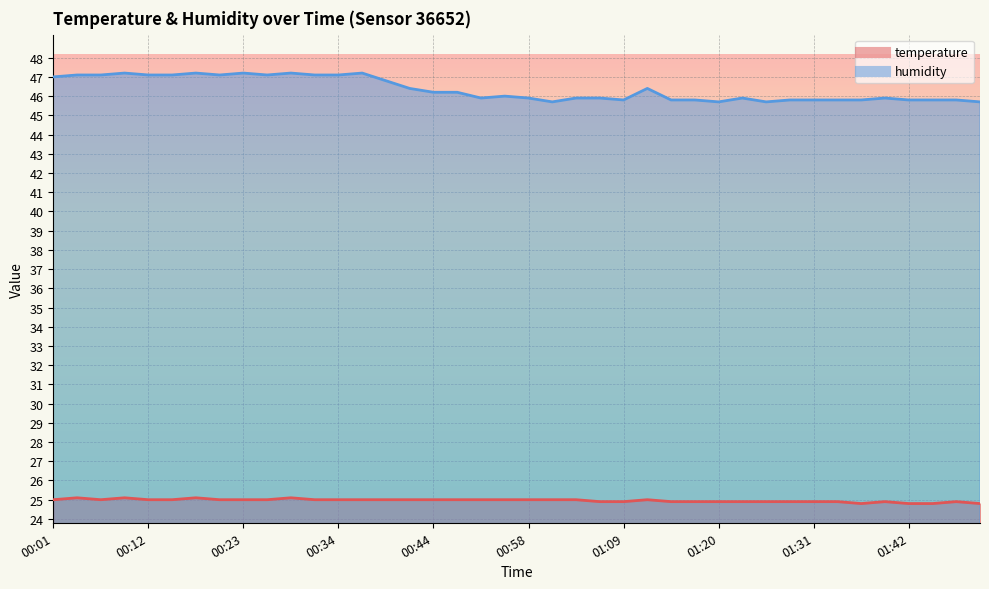

At which label is temperature closest to 24?

01:37